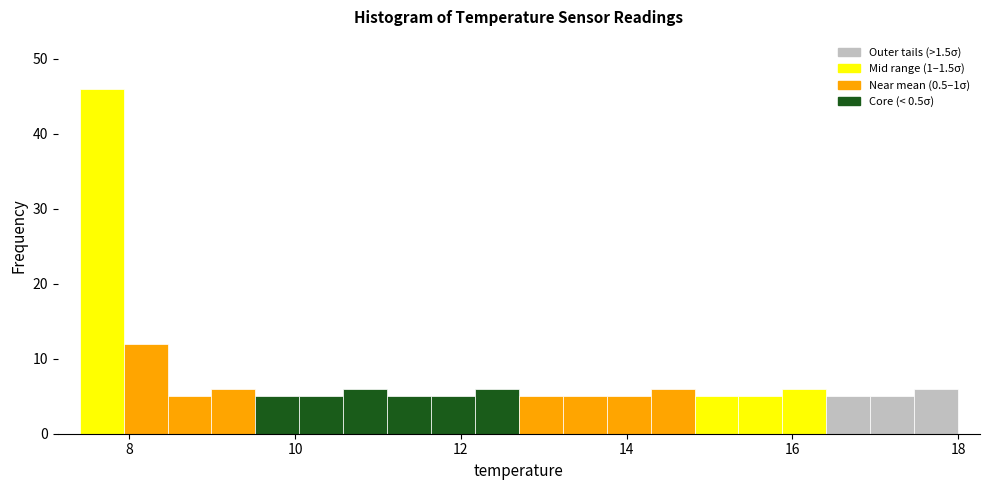

Read against the x-axis, roughly where is the centre of the tallest bar?

7.6